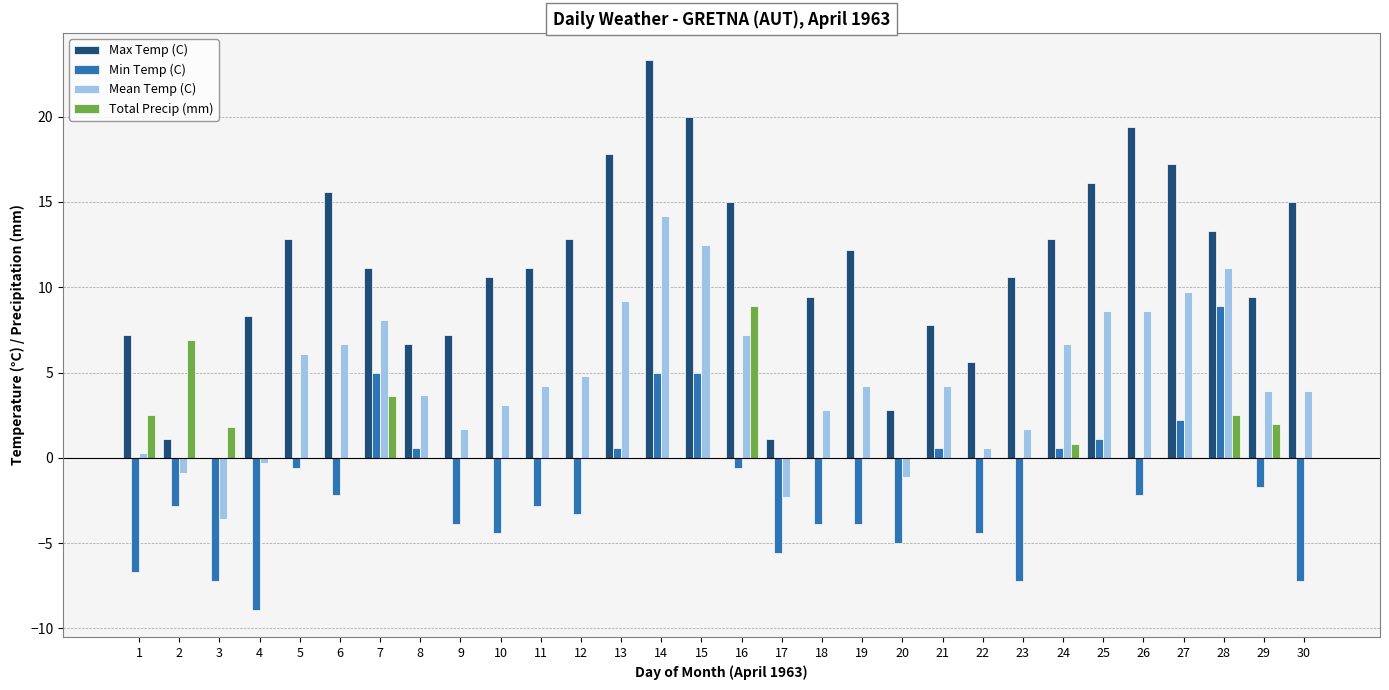

What is the total value across all series at 2?

4.3